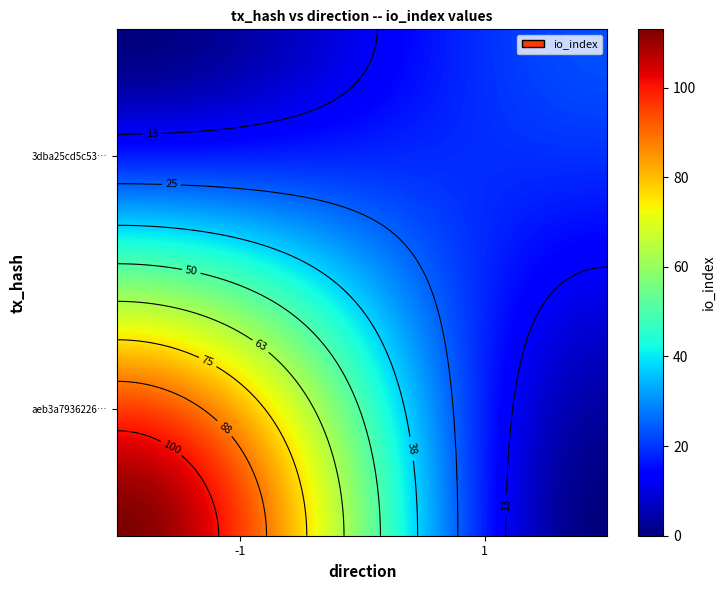

At io_index, list the series in order from largest to smallest.

aeb3a7936226108db107629d5bc23b0974013e6, 3dba25cd5c53a821637c80d73cab16c5eae8174